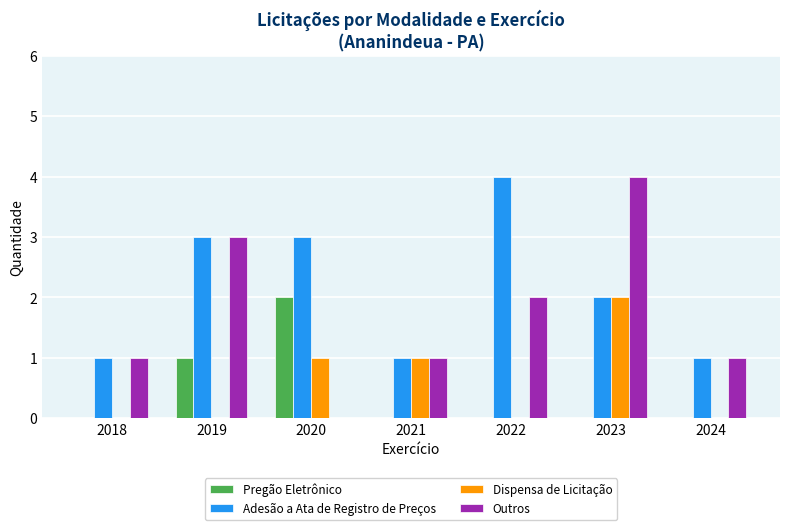

Count the Pregão Eletrônico values in the range 0 to 1.

6